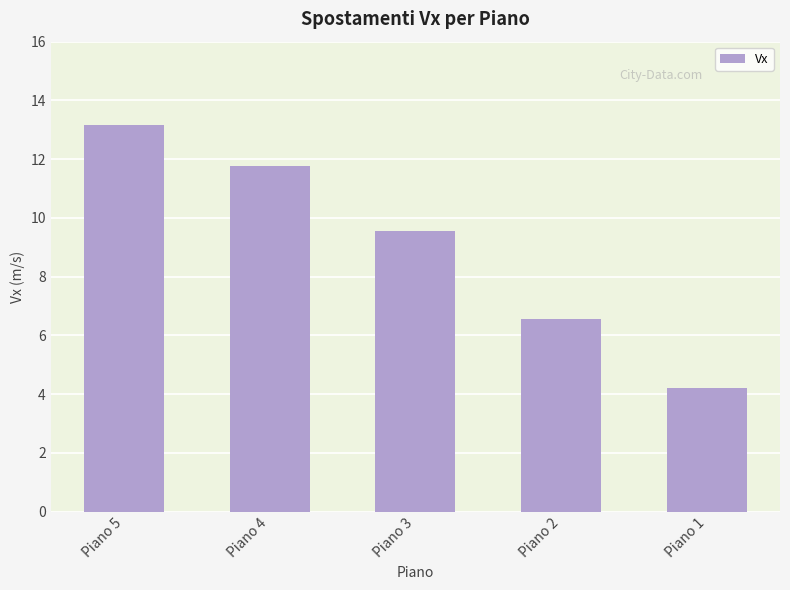

The chart shows a value of 2.7 at Piano 1. True or false?

False